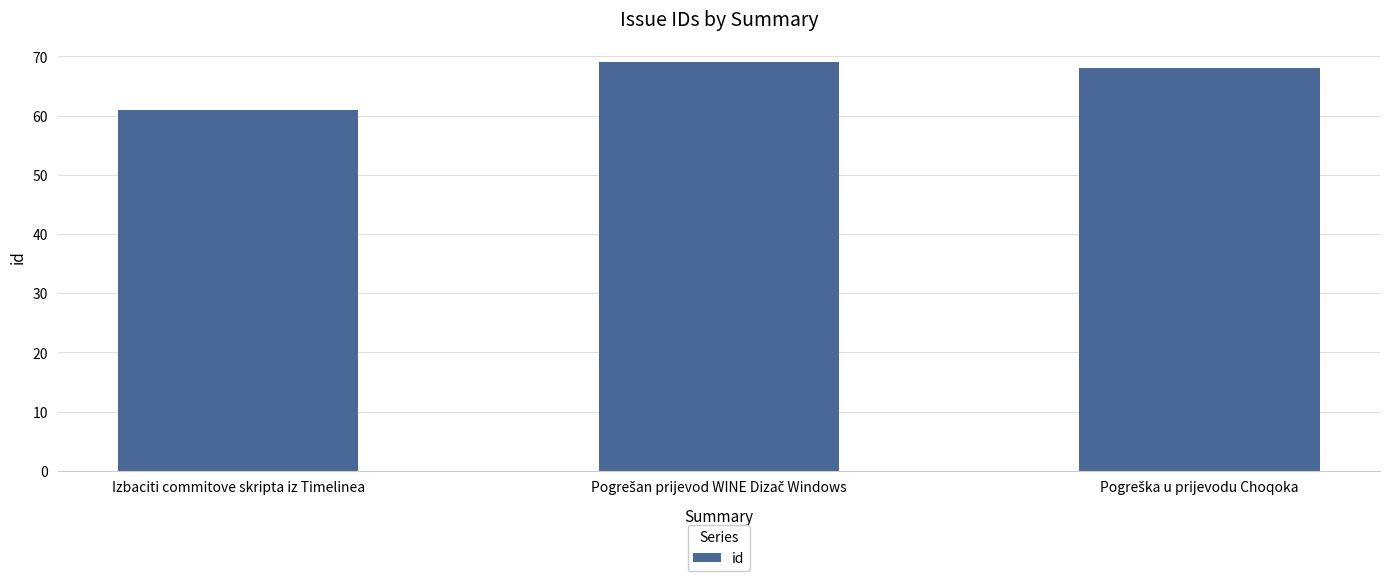

How many data points are less than 68?

1